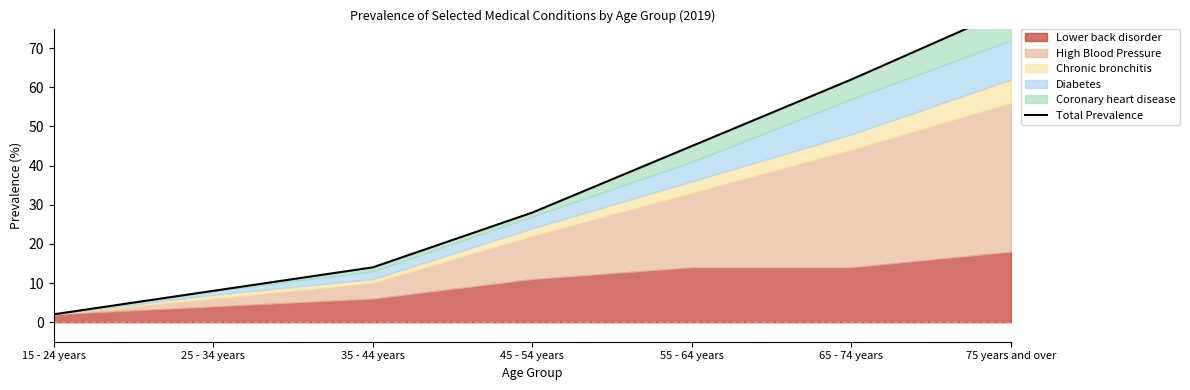

Reading left to right, transcribe all the data shown in this chart.

15 - 24 years=2	25 - 34 years=8	35 - 44 years=14	45 - 54 years=28	55 - 64 years=45	65 - 74 years=62	75 years and over=80